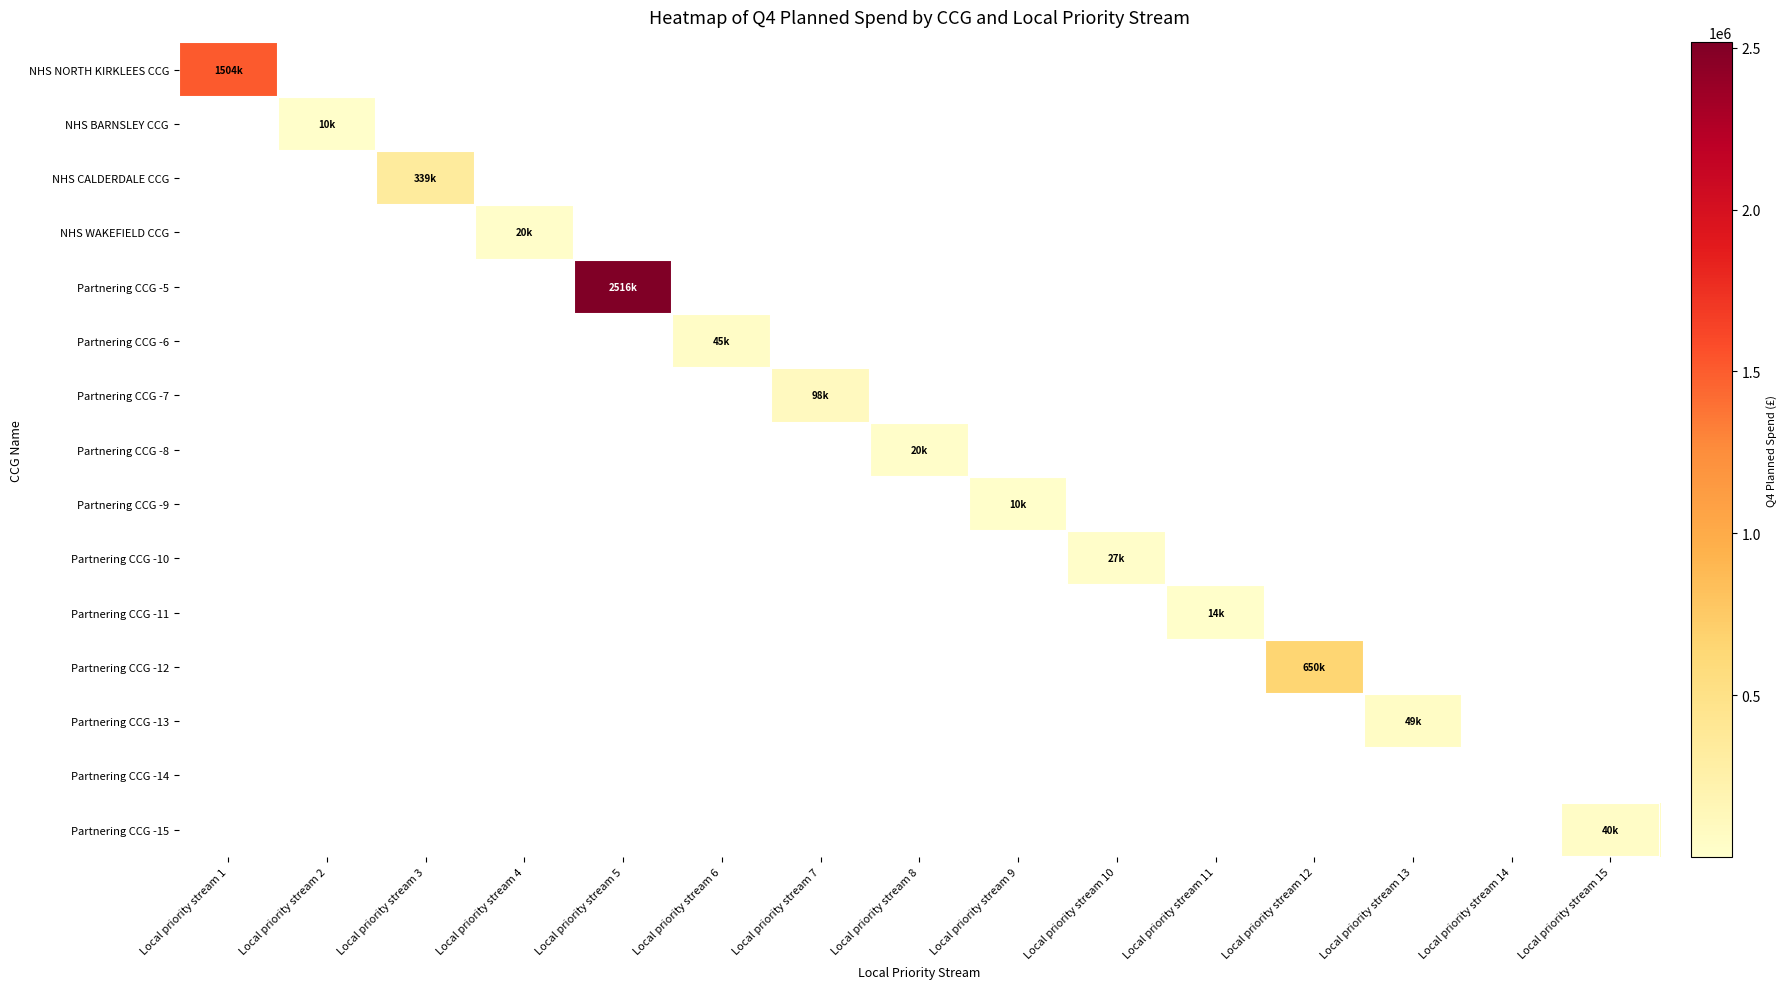

Reading right to left, what are all the values shown in this chart?

NHS NORTH KIRKLEES CCG: Local priority stream 15=0	Local priority stream 14=0	Local priority stream 13=0	Local priority stream 12=0	Local priority stream 11=0	Local priority stream 10=0	Local priority stream 9=0	Local priority stream 8=0	Local priority stream 7=0	Local priority stream 6=0	Local priority stream 5=0	Local priority stream 4=0	Local priority stream 3=0	Local priority stream 2=0	Local priority stream 1=1504437
NHS BARNSLEY CCG: Local priority stream 15=0	Local priority stream 14=0	Local priority stream 13=0	Local priority stream 12=0	Local priority stream 11=0	Local priority stream 10=0	Local priority stream 9=0	Local priority stream 8=0	Local priority stream 7=0	Local priority stream 6=0	Local priority stream 5=0	Local priority stream 4=0	Local priority stream 3=0	Local priority stream 2=10000	Local priority stream 1=0
NHS CALDERDALE CCG: Local priority stream 15=0	Local priority stream 14=0	Local priority stream 13=0	Local priority stream 12=0	Local priority stream 11=0	Local priority stream 10=0	Local priority stream 9=0	Local priority stream 8=0	Local priority stream 7=0	Local priority stream 6=0	Local priority stream 5=0	Local priority stream 4=0	Local priority stream 3=339000	Local priority stream 2=0	Local priority stream 1=0
NHS WAKEFIELD CCG: Local priority stream 15=0	Local priority stream 14=0	Local priority stream 13=0	Local priority stream 12=0	Local priority stream 11=0	Local priority stream 10=0	Local priority stream 9=0	Local priority stream 8=0	Local priority stream 7=0	Local priority stream 6=0	Local priority stream 5=0	Local priority stream 4=20000	Local priority stream 3=0	Local priority stream 2=0	Local priority stream 1=0
Partnering CCG -5: Local priority stream 15=0	Local priority stream 14=0	Local priority stream 13=0	Local priority stream 12=0	Local priority stream 11=0	Local priority stream 10=0	Local priority stream 9=0	Local priority stream 8=0	Local priority stream 7=0	Local priority stream 6=0	Local priority stream 5=2516567	Local priority stream 4=0	Local priority stream 3=0	Local priority stream 2=0	Local priority stream 1=0
Partnering CCG -6: Local priority stream 15=0	Local priority stream 14=0	Local priority stream 13=0	Local priority stream 12=0	Local priority stream 11=0	Local priority stream 10=0	Local priority stream 9=0	Local priority stream 8=0	Local priority stream 7=0	Local priority stream 6=45000	Local priority stream 5=0	Local priority stream 4=0	Local priority stream 3=0	Local priority stream 2=0	Local priority stream 1=0
Partnering CCG -7: Local priority stream 15=0	Local priority stream 14=0	Local priority stream 13=0	Local priority stream 12=0	Local priority stream 11=0	Local priority stream 10=0	Local priority stream 9=0	Local priority stream 8=0	Local priority stream 7=98000	Local priority stream 6=0	Local priority stream 5=0	Local priority stream 4=0	Local priority stream 3=0	Local priority stream 2=0	Local priority stream 1=0
Partnering CCG -8: Local priority stream 15=0	Local priority stream 14=0	Local priority stream 13=0	Local priority stream 12=0	Local priority stream 11=0	Local priority stream 10=0	Local priority stream 9=0	Local priority stream 8=20000	Local priority stream 7=0	Local priority stream 6=0	Local priority stream 5=0	Local priority stream 4=0	Local priority stream 3=0	Local priority stream 2=0	Local priority stream 1=0
Partnering CCG -9: Local priority stream 15=0	Local priority stream 14=0	Local priority stream 13=0	Local priority stream 12=0	Local priority stream 11=0	Local priority stream 10=0	Local priority stream 9=10000	Local priority stream 8=0	Local priority stream 7=0	Local priority stream 6=0	Local priority stream 5=0	Local priority stream 4=0	Local priority stream 3=0	Local priority stream 2=0	Local priority stream 1=0
Partnering CCG -10: Local priority stream 15=0	Local priority stream 14=0	Local priority stream 13=0	Local priority stream 12=0	Local priority stream 11=0	Local priority stream 10=27500	Local priority stream 9=0	Local priority stream 8=0	Local priority stream 7=0	Local priority stream 6=0	Local priority stream 5=0	Local priority stream 4=0	Local priority stream 3=0	Local priority stream 2=0	Local priority stream 1=0
Partnering CCG -11: Local priority stream 15=0	Local priority stream 14=0	Local priority stream 13=0	Local priority stream 12=0	Local priority stream 11=14000	Local priority stream 10=0	Local priority stream 9=0	Local priority stream 8=0	Local priority stream 7=0	Local priority stream 6=0	Local priority stream 5=0	Local priority stream 4=0	Local priority stream 3=0	Local priority stream 2=0	Local priority stream 1=0
Partnering CCG -12: Local priority stream 15=0	Local priority stream 14=0	Local priority stream 13=0	Local priority stream 12=650000	Local priority stream 11=0	Local priority stream 10=0	Local priority stream 9=0	Local priority stream 8=0	Local priority stream 7=0	Local priority stream 6=0	Local priority stream 5=0	Local priority stream 4=0	Local priority stream 3=0	Local priority stream 2=0	Local priority stream 1=0
Partnering CCG -13: Local priority stream 15=0	Local priority stream 14=0	Local priority stream 13=49500	Local priority stream 12=0	Local priority stream 11=0	Local priority stream 10=0	Local priority stream 9=0	Local priority stream 8=0	Local priority stream 7=0	Local priority stream 6=0	Local priority stream 5=0	Local priority stream 4=0	Local priority stream 3=0	Local priority stream 2=0	Local priority stream 1=0
Partnering CCG -14: Local priority stream 15=0	Local priority stream 14=0	Local priority stream 13=0	Local priority stream 12=0	Local priority stream 11=0	Local priority stream 10=0	Local priority stream 9=0	Local priority stream 8=0	Local priority stream 7=0	Local priority stream 6=0	Local priority stream 5=0	Local priority stream 4=0	Local priority stream 3=0	Local priority stream 2=0	Local priority stream 1=0
Partnering CCG -15: Local priority stream 15=40000	Local priority stream 14=0	Local priority stream 13=0	Local priority stream 12=0	Local priority stream 11=0	Local priority stream 10=0	Local priority stream 9=0	Local priority stream 8=0	Local priority stream 7=0	Local priority stream 6=0	Local priority stream 5=0	Local priority stream 4=0	Local priority stream 3=0	Local priority stream 2=0	Local priority stream 1=0